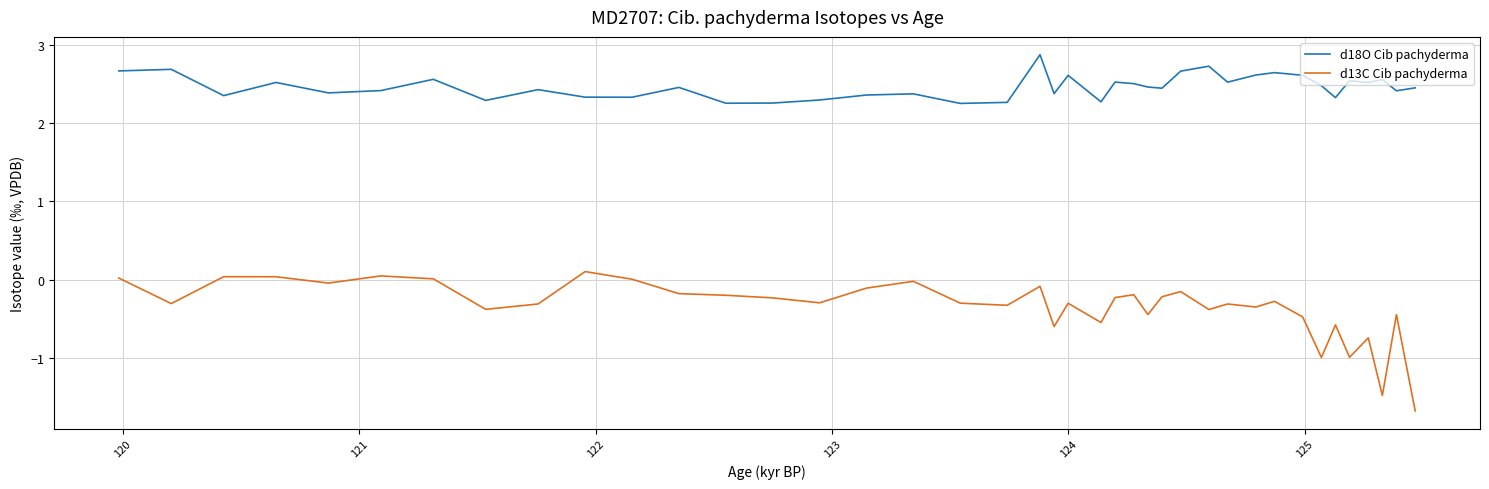

Which series has the largest range (max minus min)?

d13C Cib pachyderma